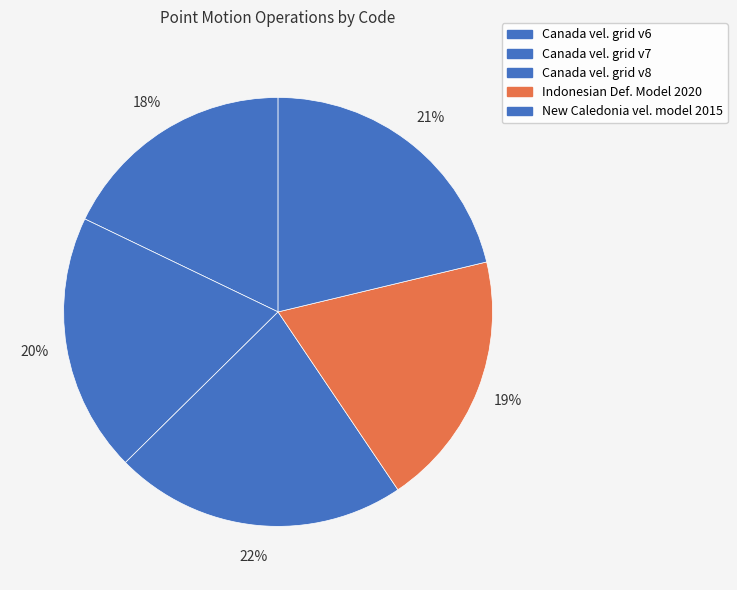

What is the smallest slice in the pie chart?

Canada vel. grid v6